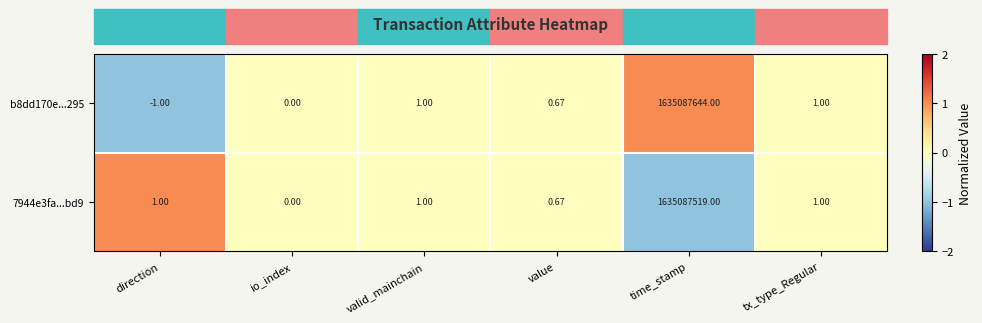

Which category has the lowest value across all series?

direction